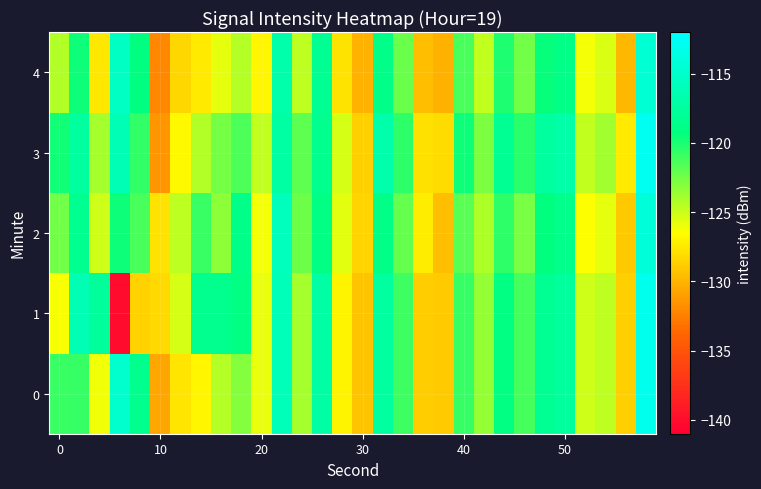

How many series are shown in this chart?

5